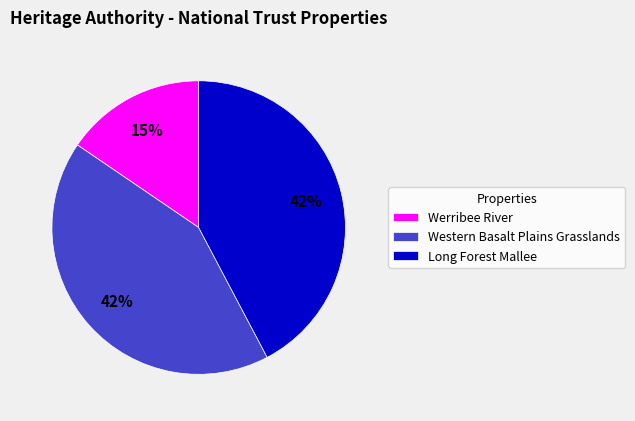

Approximately how many times larger is the value at Werribee River compared to Western Basalt Plains Grasslands?

0.4